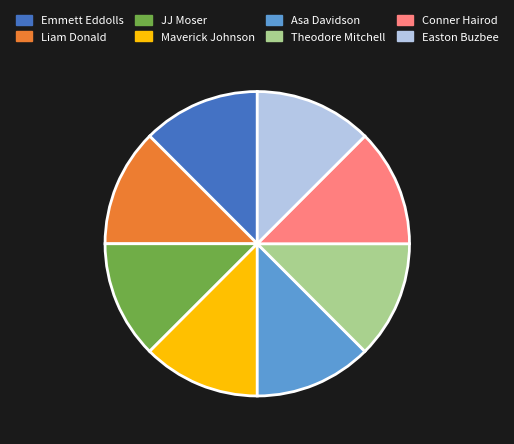

Combined, do JJ Moser and Conner Hairod account for over 50%?

No